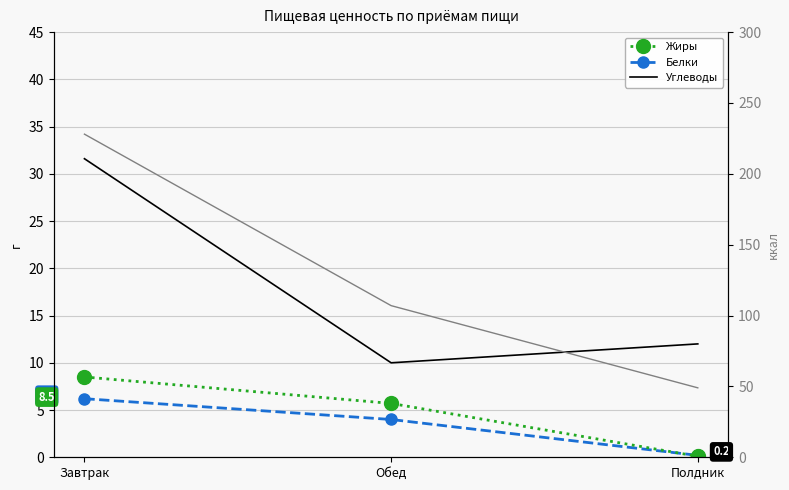

Which category has the highest value across all series?

Завтрак